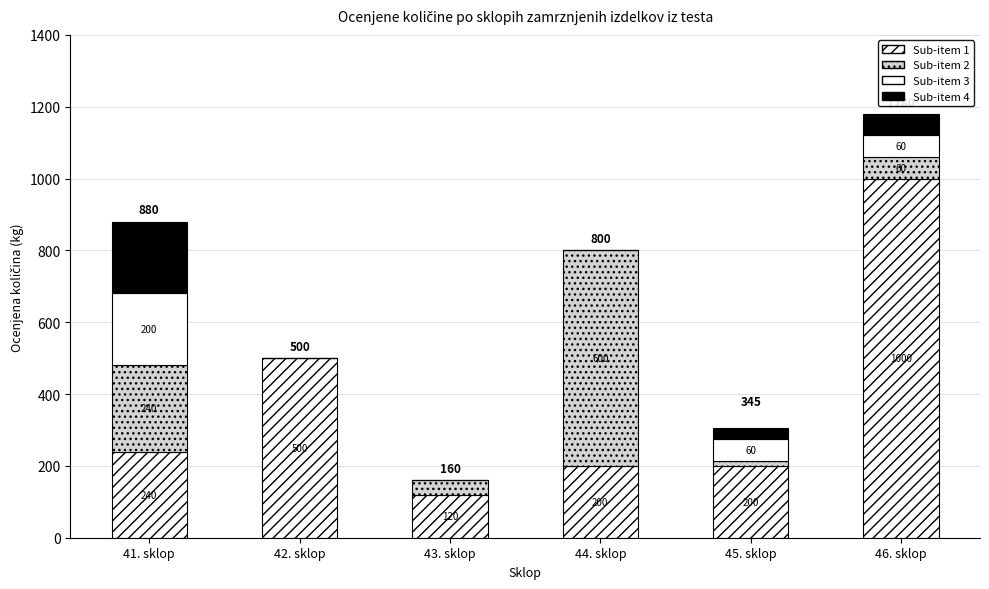

Are the bars horizontal?

No